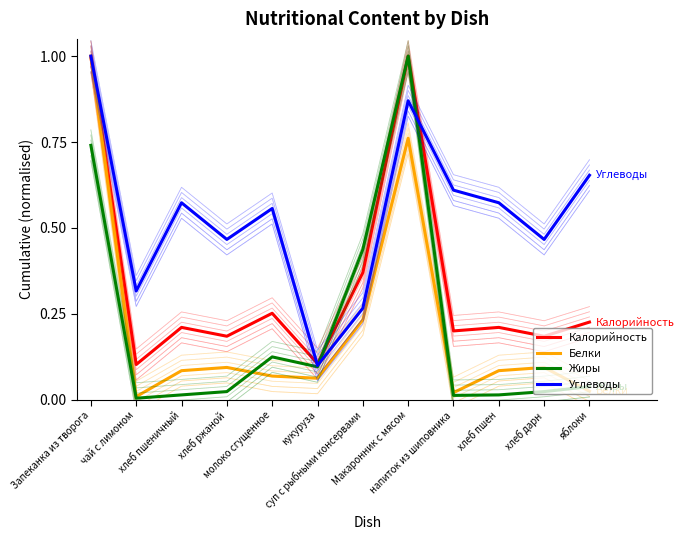

How many lines are shown in the chart?

4